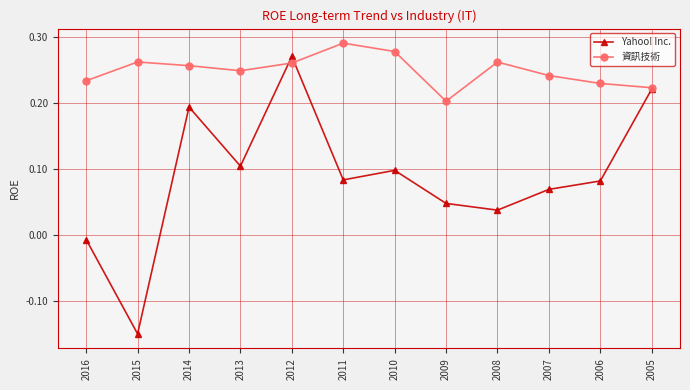

At how many categories does at least one series exceed 0?

12